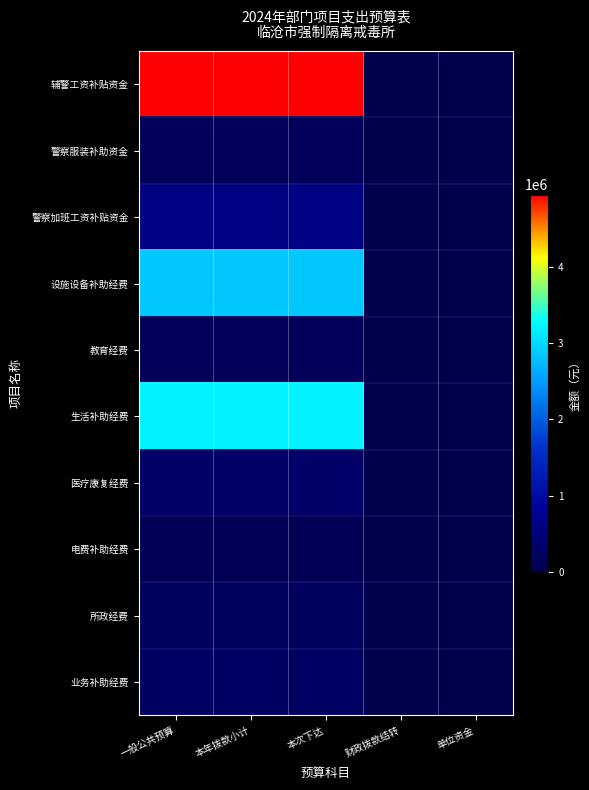

Reading left to right, list all the values displayed in this chart.

辅警工资补贴资金: 一般公共预算=4953000.0	本年拨款小计=4953000.0	本次下达=4953000.0	财政拨款结转=0.0	单位资金=0.0
警察服装补助资金: 一般公共预算=162260.1	本年拨款小计=162260.1	本次下达=162260.1	财政拨款结转=0.0	单位资金=0.0
警察加班工资补贴资金: 一般公共预算=596400.0	本年拨款小计=596400.0	本次下达=596400.0	财政拨款结转=0.0	单位资金=0.0
设施设备补助经费: 一般公共预算=2855200.0	本年拨款小计=2855200.0	本次下达=2855200.0	财政拨款结转=0.0	单位资金=0.0
教育经费: 一般公共预算=150000.0	本年拨款小计=150000.0	本次下达=150000.0	财政拨款结转=0.0	单位资金=0.0
生活补助经费: 一般公共预算=3207000.0	本年拨款小计=3207000.0	本次下达=3207000.0	财政拨款结转=0.0	单位资金=0.0
医疗康复经费: 一般公共预算=300000.0	本年拨款小计=300000.0	本次下达=300000.0	财政拨款结转=0.0	单位资金=0.0
电费补助经费: 一般公共预算=100000.0	本年拨款小计=100000.0	本次下达=100000.0	财政拨款结转=0.0	单位资金=0.0
所政经费: 一般公共预算=204000.0	本年拨款小计=204000.0	本次下达=204000.0	财政拨款结转=0.0	单位资金=0.0
业务补助经费: 一般公共预算=253000.0	本年拨款小计=253000.0	本次下达=253000.0	财政拨款结转=0.0	单位资金=0.0